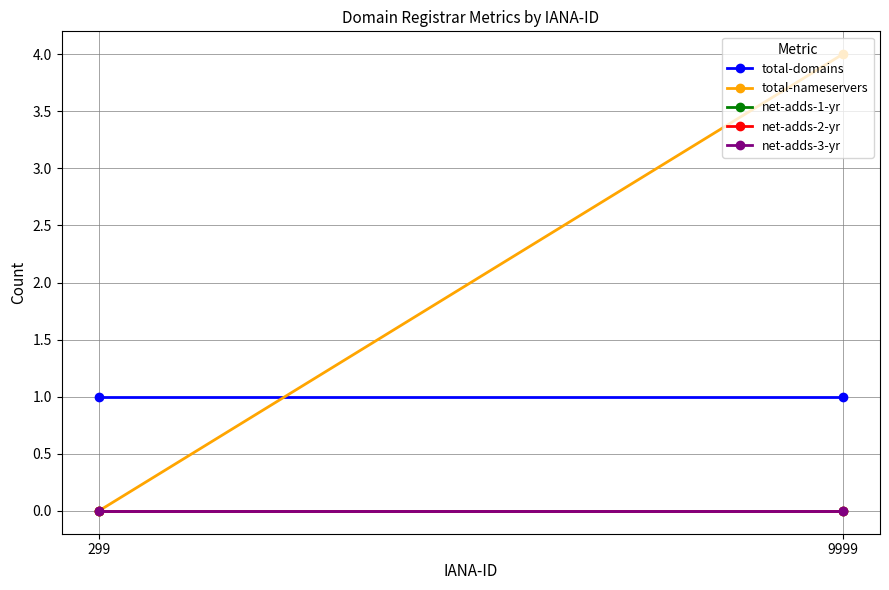

Which series has the largest range (max minus min)?

total-nameservers